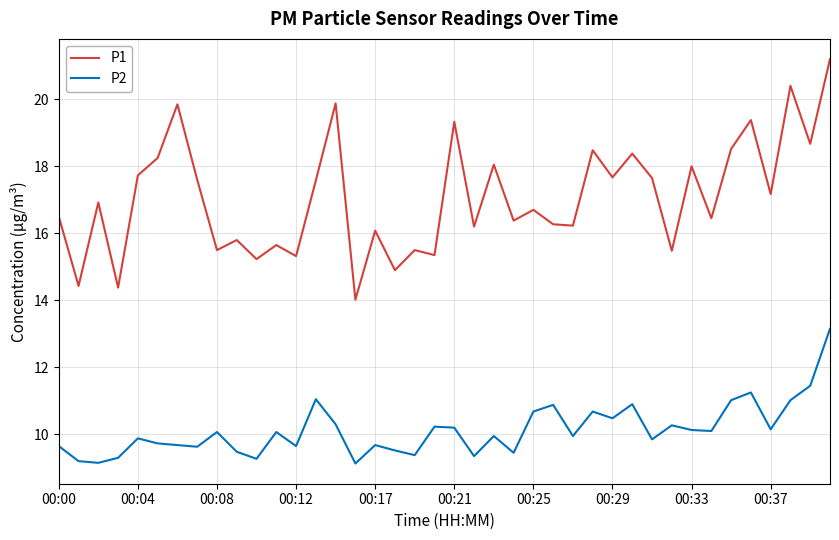

Which series has the largest total across all categories?

P1